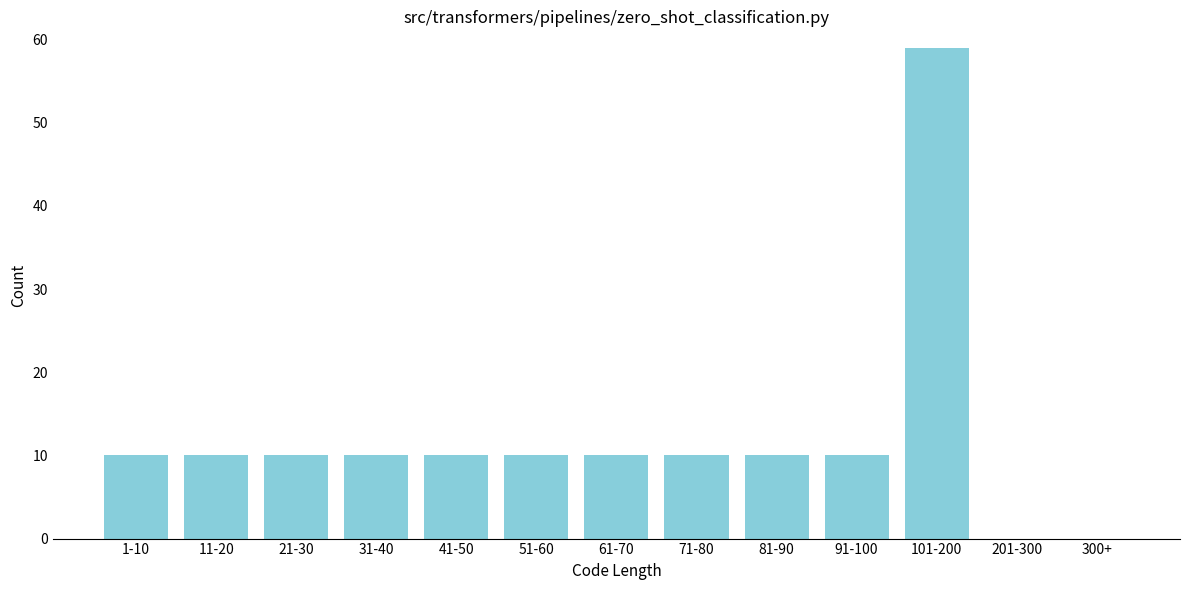

Reading left to right, list all the values displayed in this chart.

1-10=10	11-20=10	21-30=10	31-40=10	41-50=10	51-60=10	61-70=10	71-80=10	81-90=10	91-100=10	101-200=59	201-300=0	300+=0